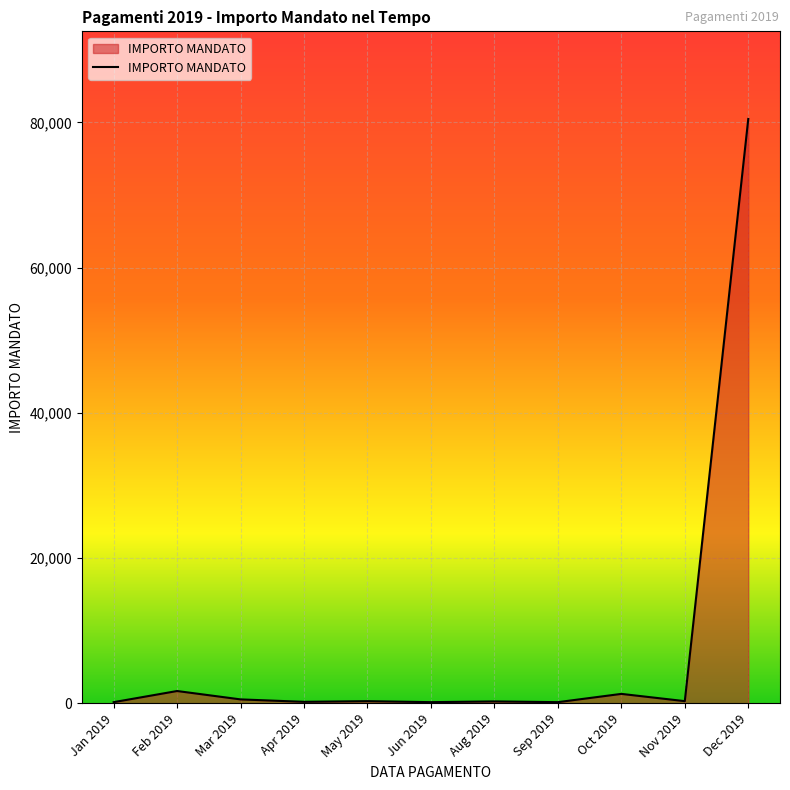

True or false: the data shows 80460.1 at Dec 2019.

True